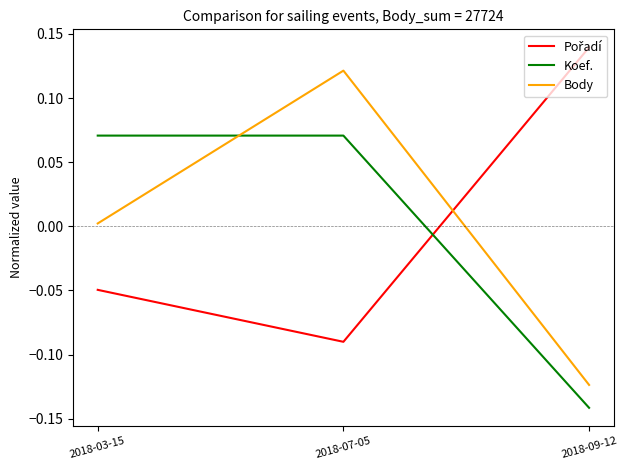

At which category does the chart reach its minimum across all series?

2018-09-12